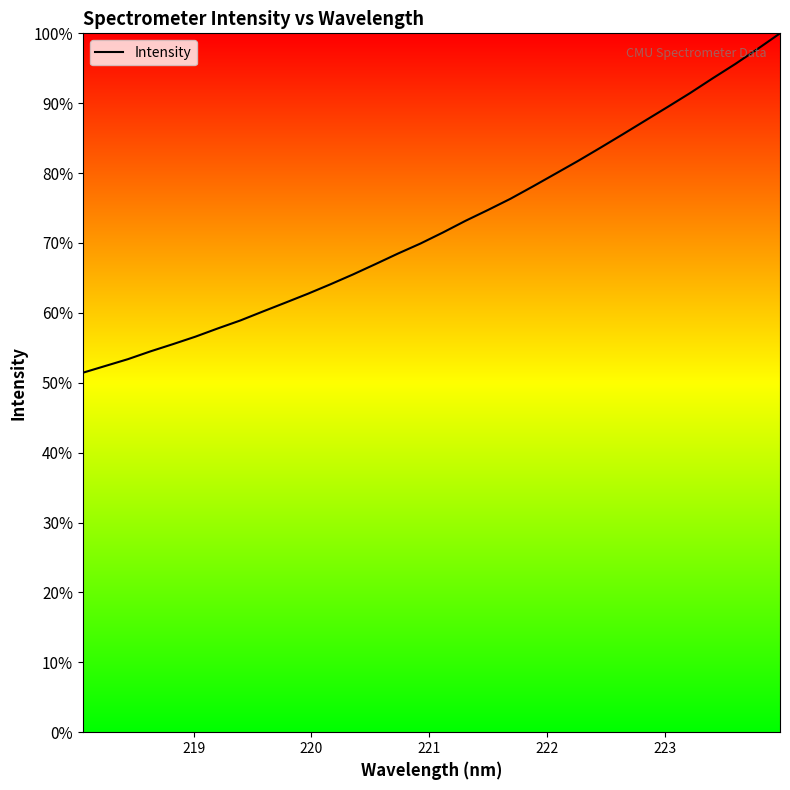

What is the greatest value displayed?

100.0